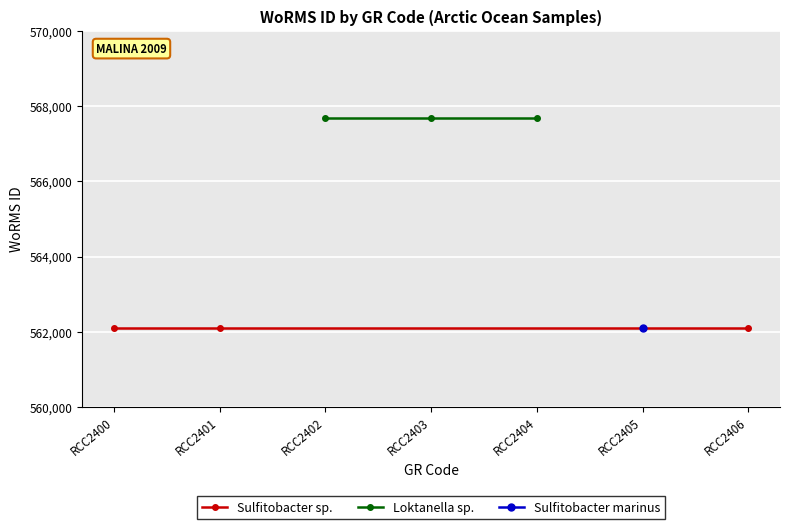

Where is Sulfitobacter sp. nearest to the value 562097?

RCC2400